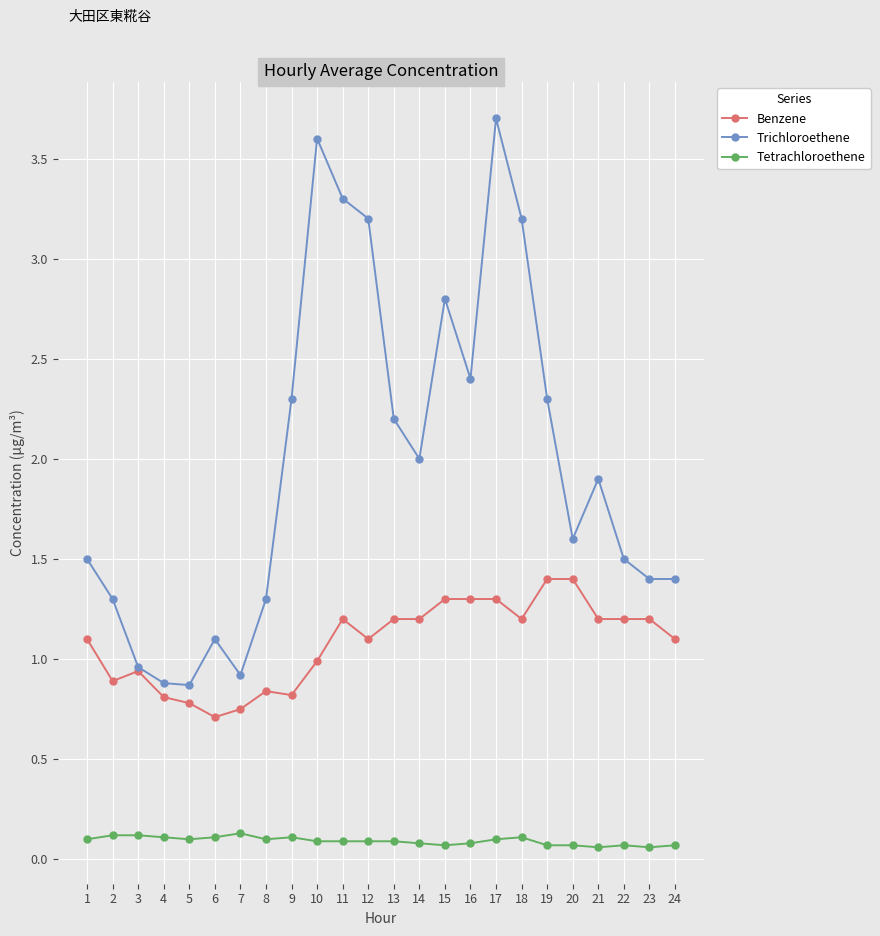

Which series has the widest spread of values?

Trichloroethene